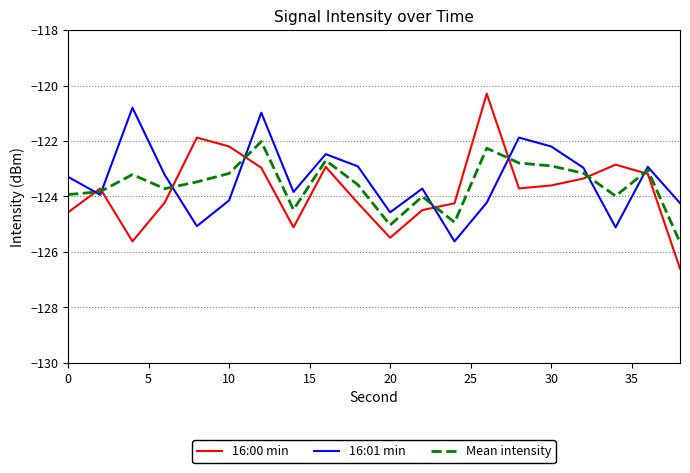

What is the difference between the second highest and second lowest values in the 16:01 min series?

4.1